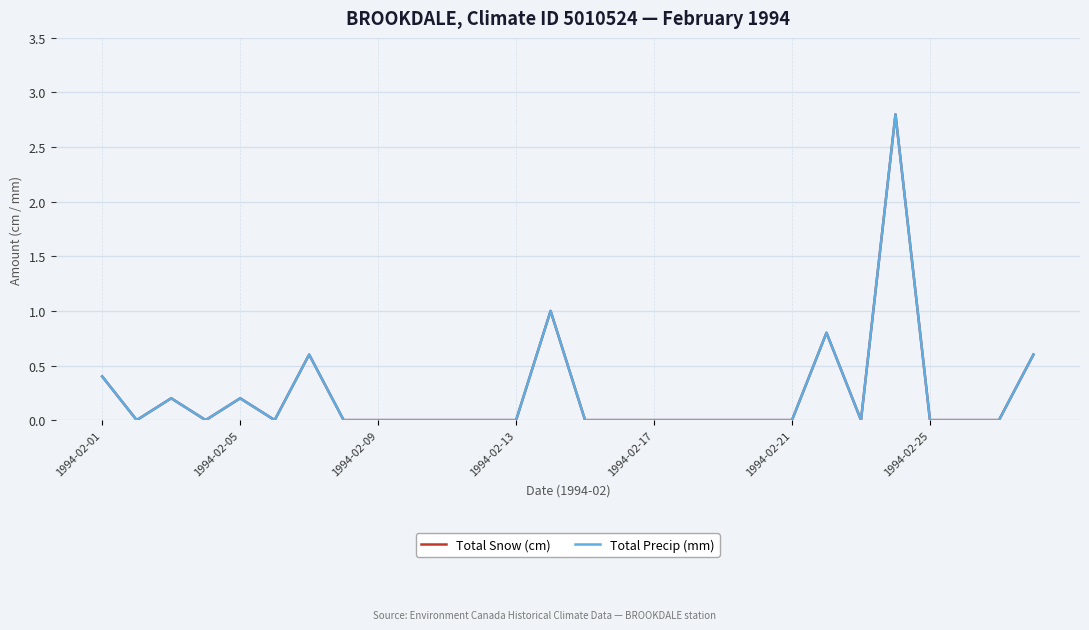

Is this an area chart (filled region under the line)?

No